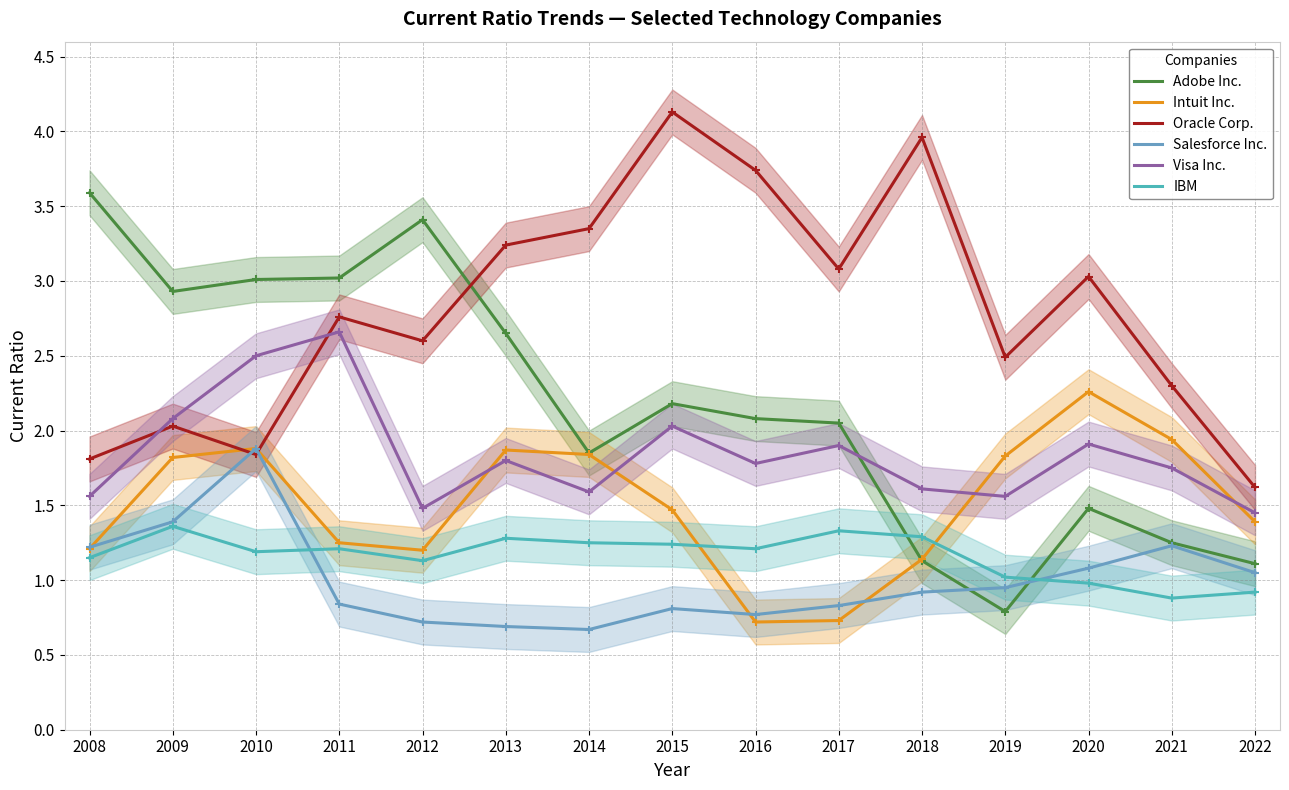

Which series has the widest spread of values?

Adobe Inc.